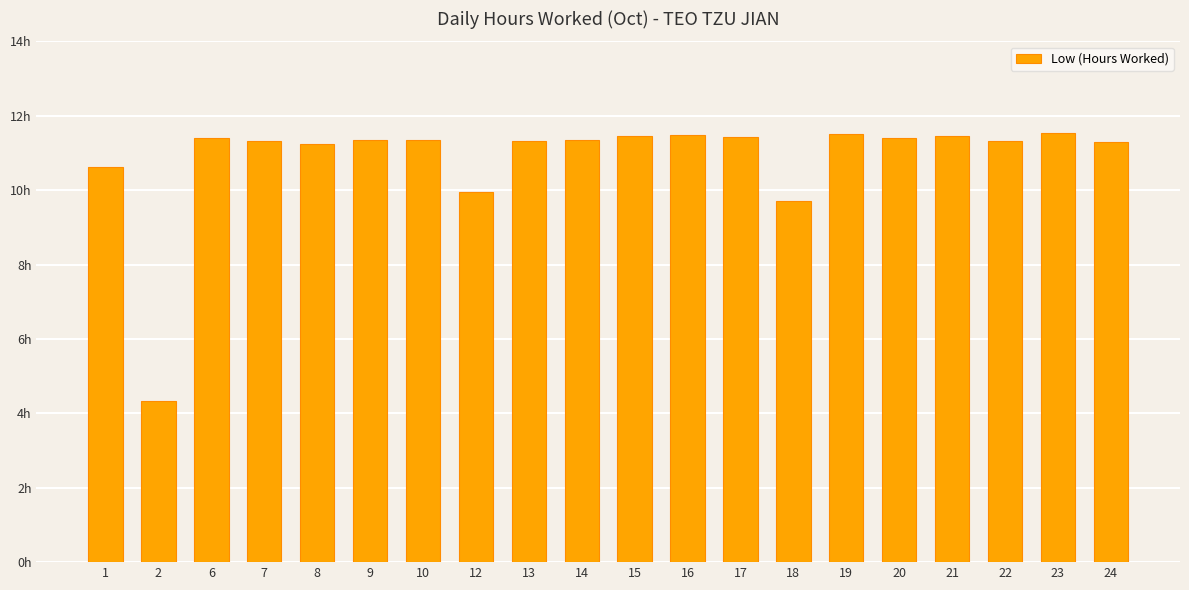

True or false: the data shows 18.7 at 9.

False